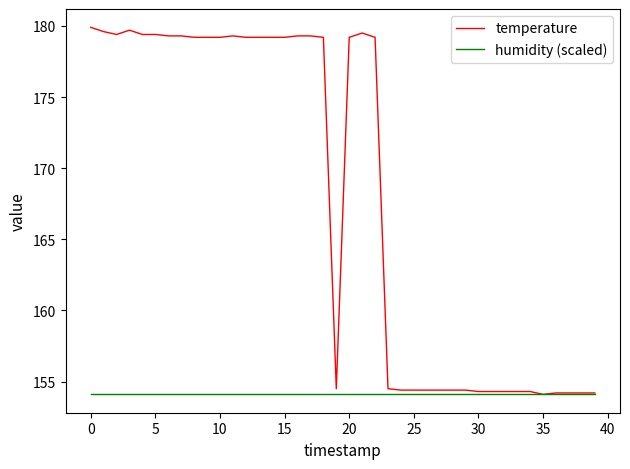

What is the smallest value displayed?

154.1